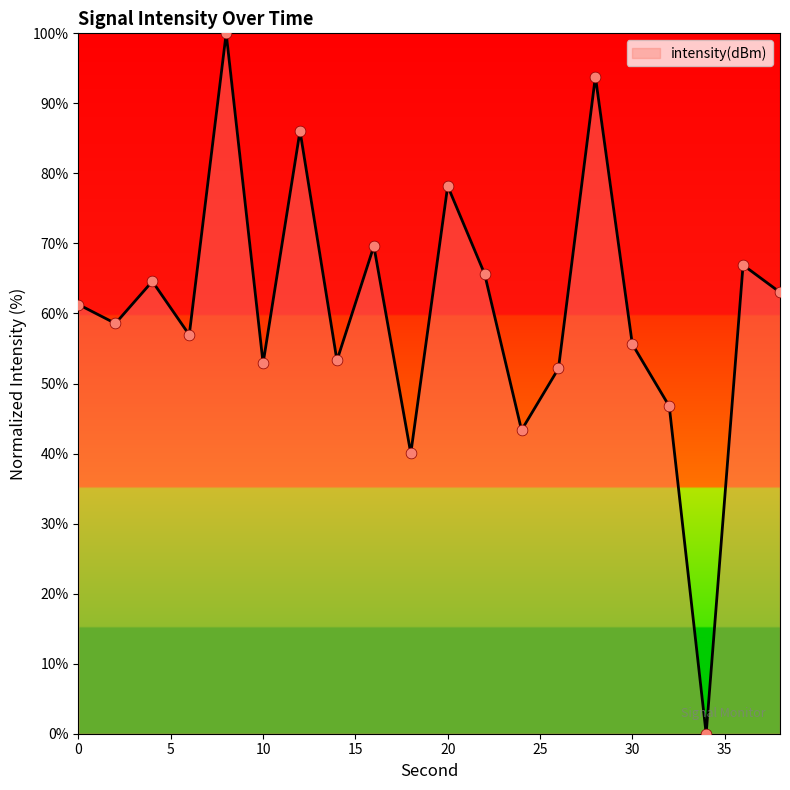

What is the maximum value shown in the chart?

100.0